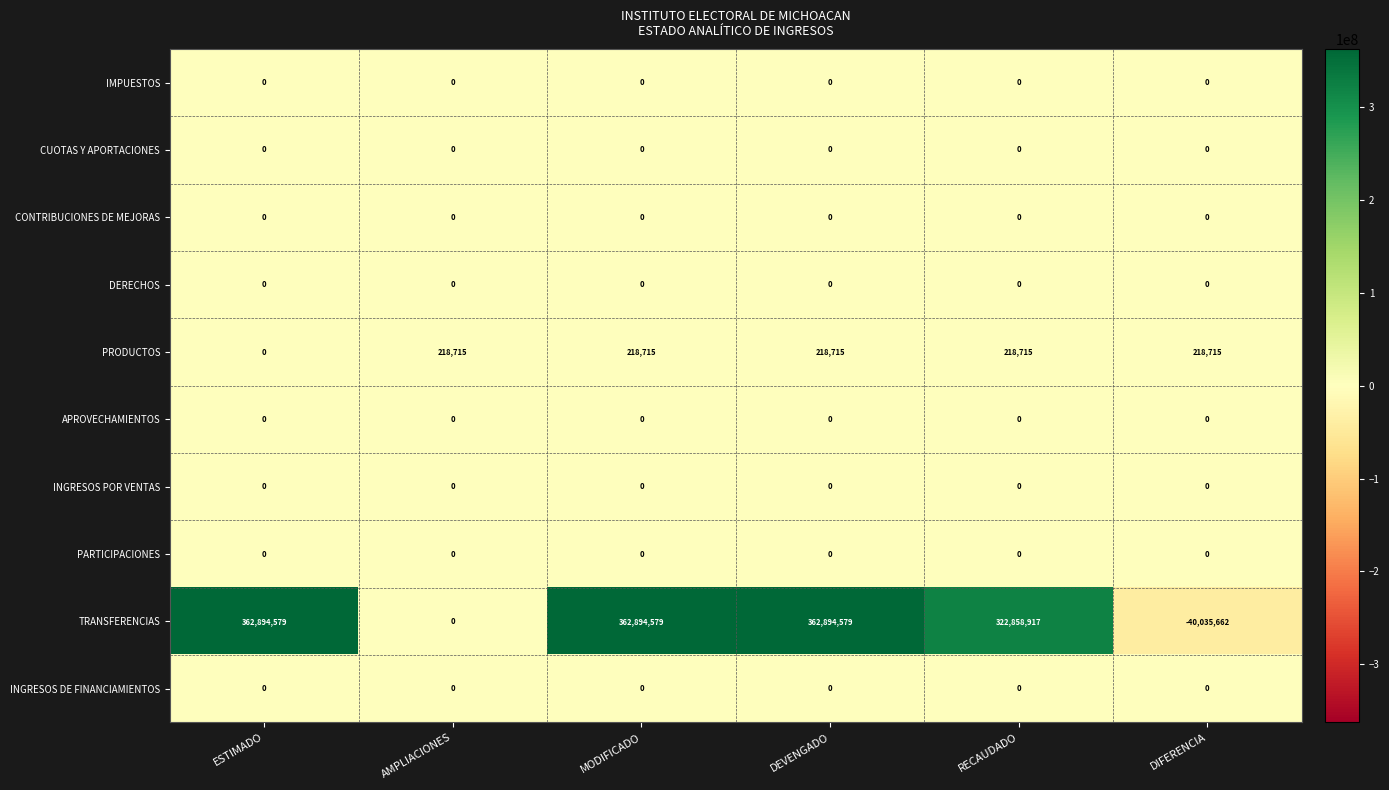

The PRODUCTOS series shows 218715 at DIFERENCIA. True or false?

True